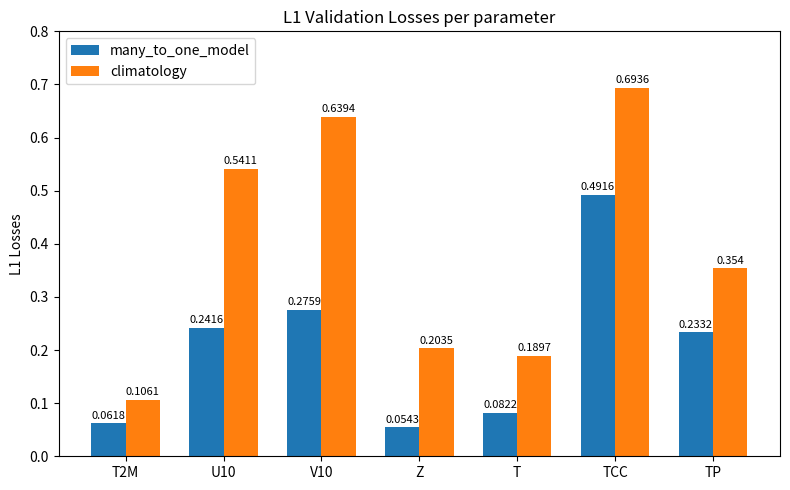

List the series in order of their overall mean, lowest first.

many_to_one_model, climatology